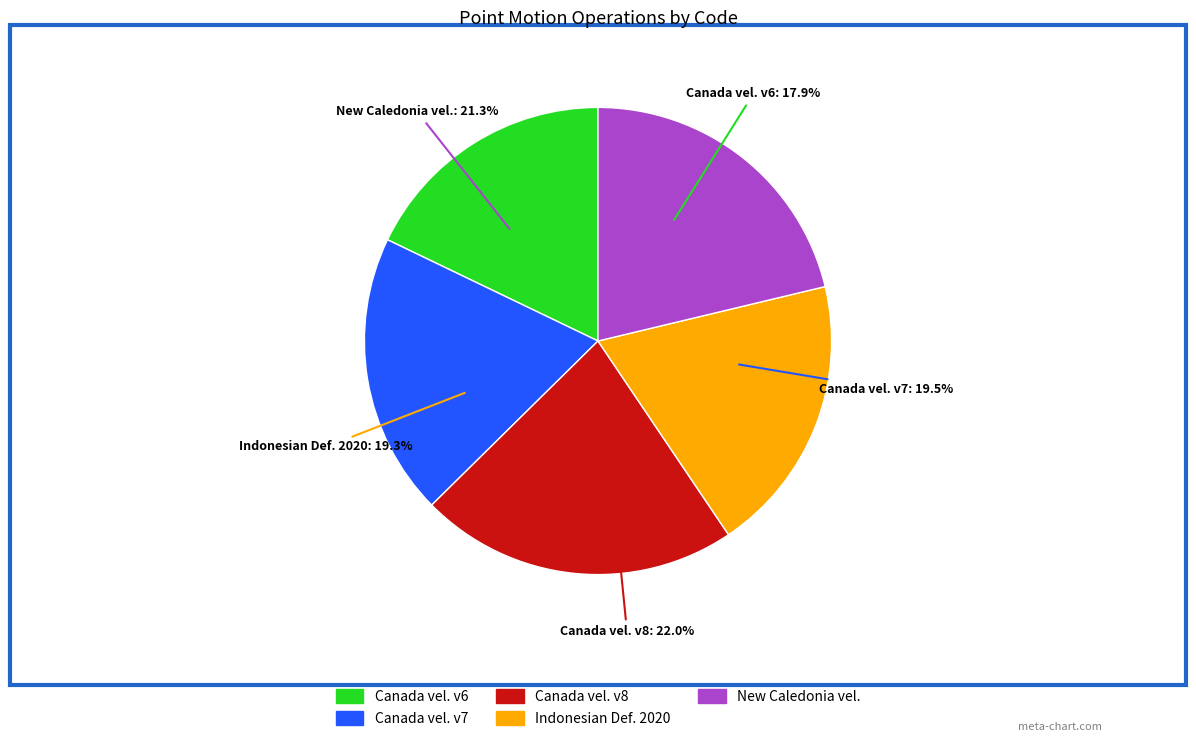

Which slice is the largest?

Canada velocity grid v8